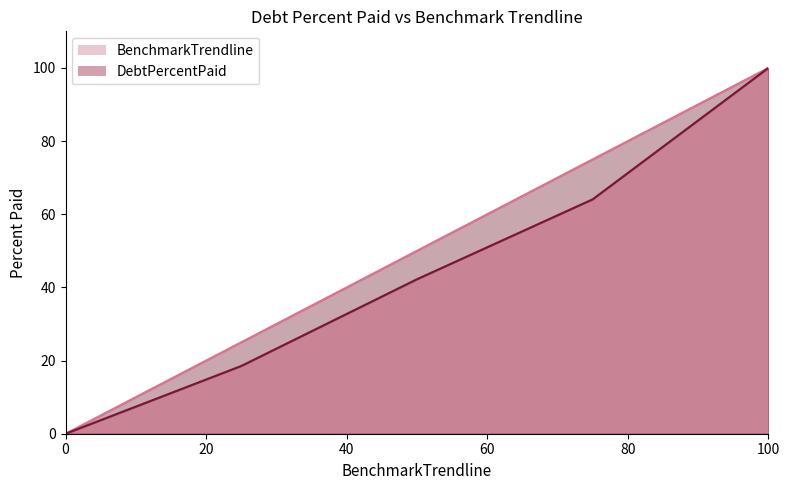

What are all the series names shown in the legend?

DebtPercentPaid, BenchmarkTrendline